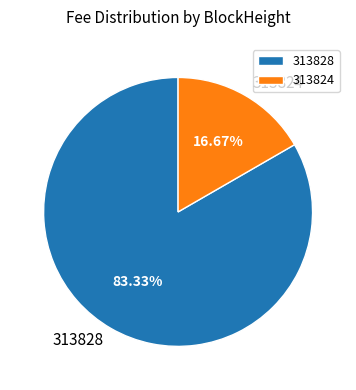

The 313824 slice represents 17% of the pie. True or false?

True